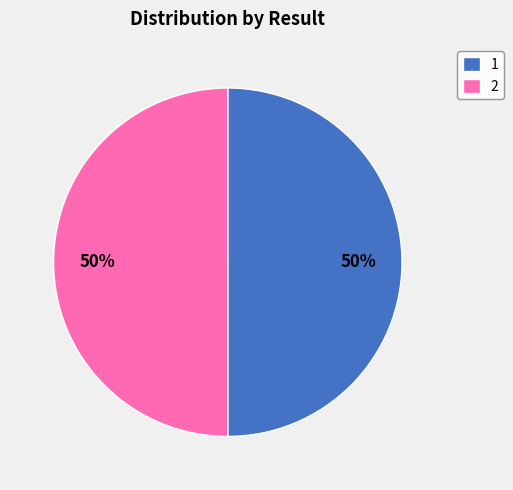

Is it true that 2 is 50% of the pie?

True